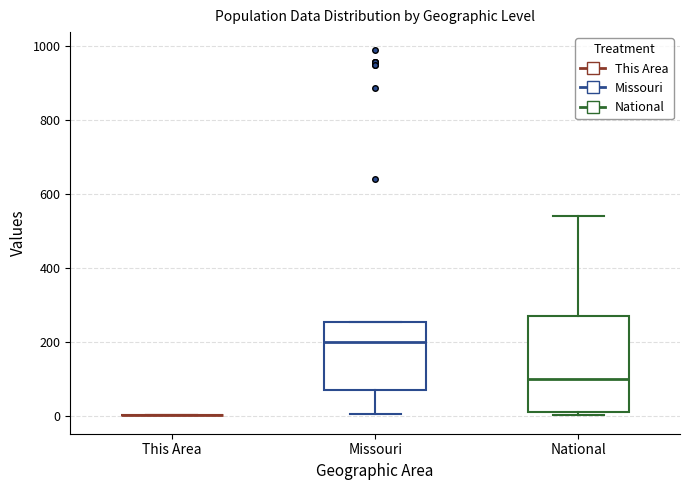

Reading left to right, transcribe this box plot: for each box, give where its median line is, the range the box spans, and where its two whiskers end, as read against the y-axis. The values are not printed on the chart, so give them approximately, as read against the axis.

This Area: box collapsed to a line at 0, whiskers 0 to 0
Missouri: median 200, box 80 to 260, whiskers 0 to 260
National: median 100, box 20 to 280, whiskers 0 to 540